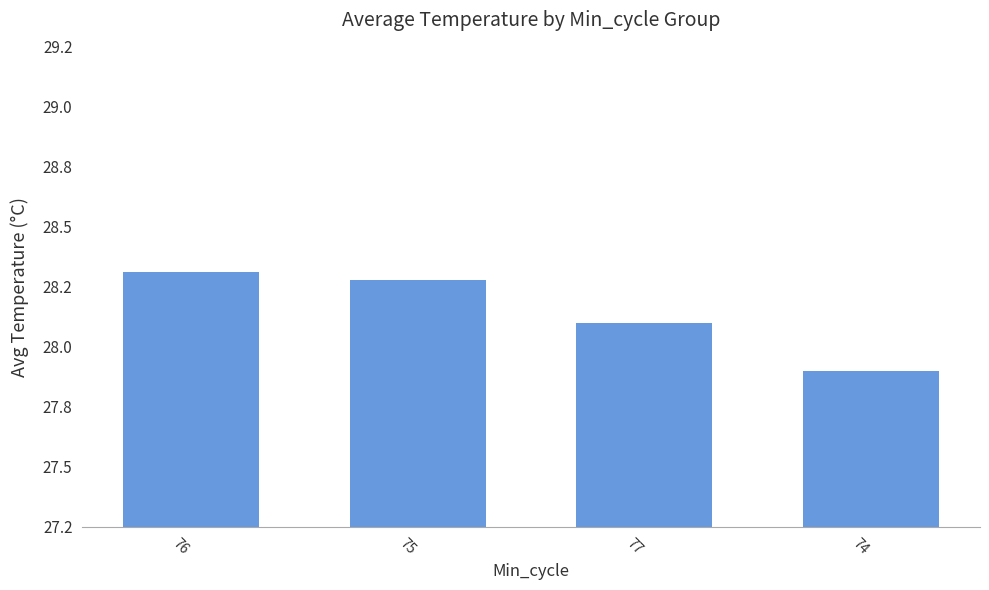

Does the chart contain any negative values?

No